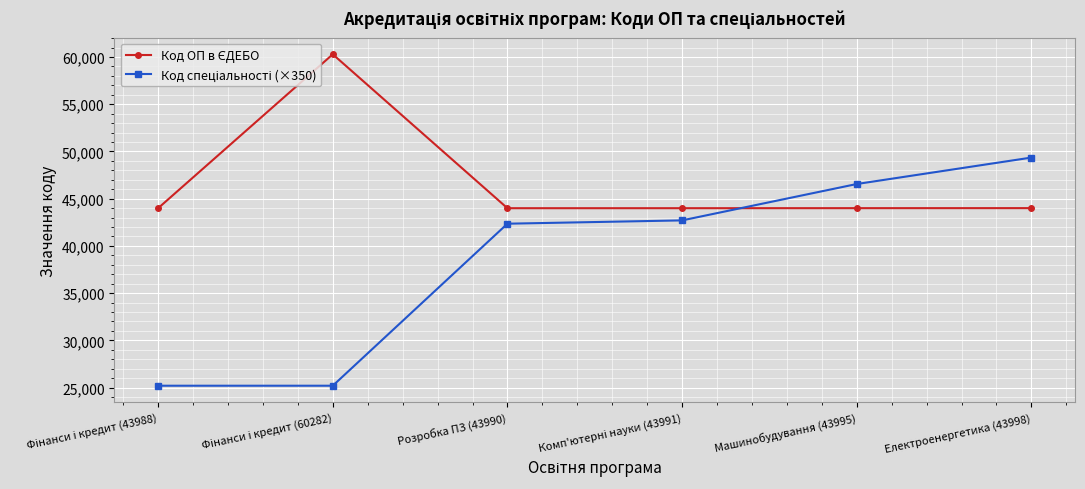

What is the minimum value shown in the chart?

25200